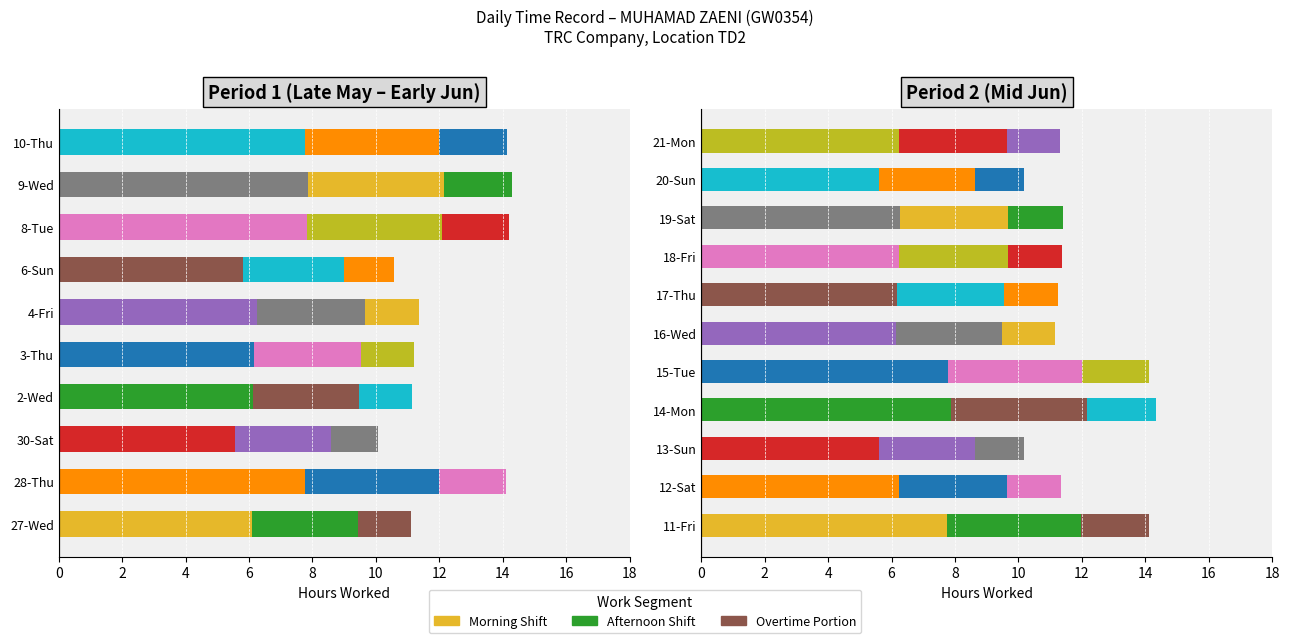

What is the difference between the second highest and minimum values in the Segment B series?

1.2